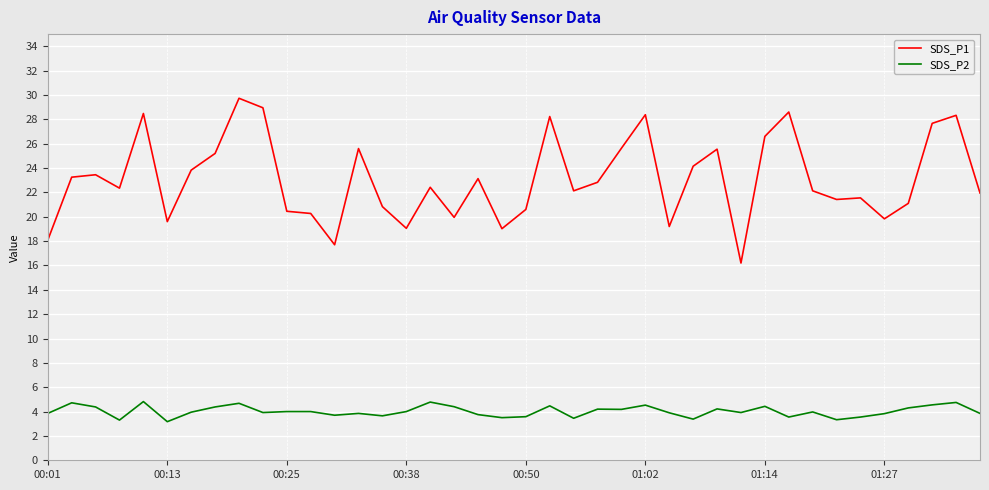

What is the greatest value displayed?

29.7